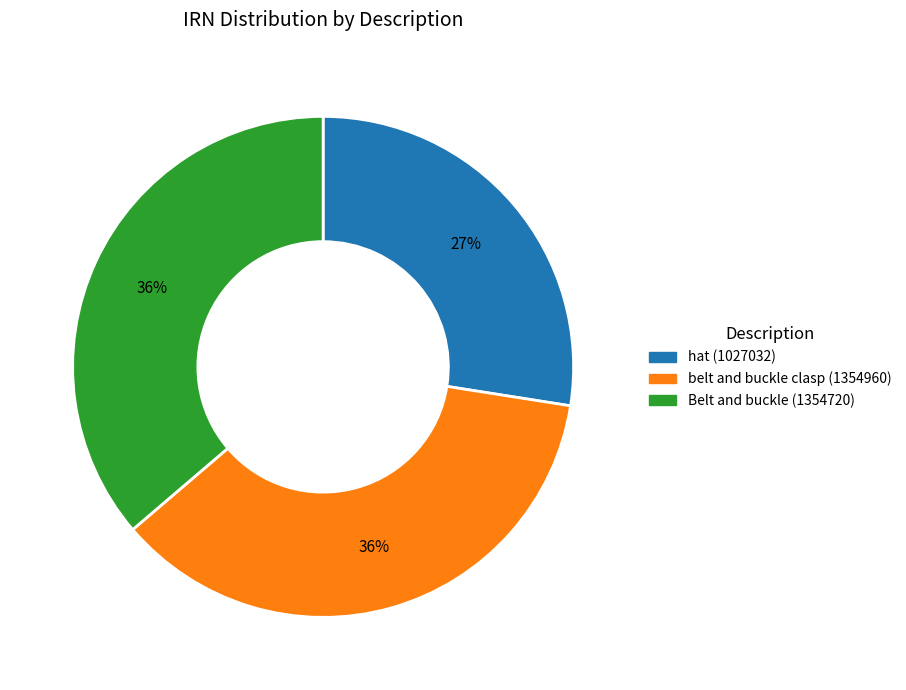

Which category has the smallest portion of the pie?

hat (1027032)